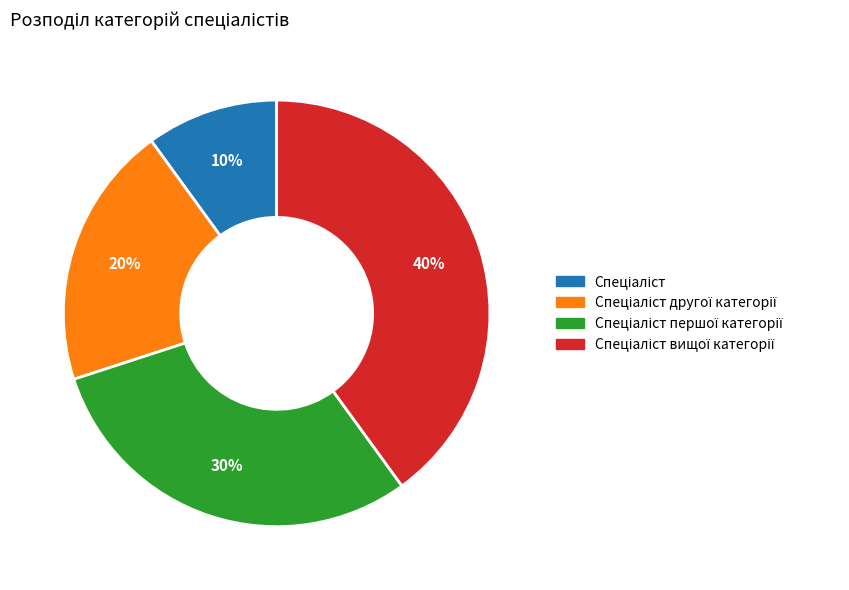

To the nearest percent, what is the average slice percentage?

25%